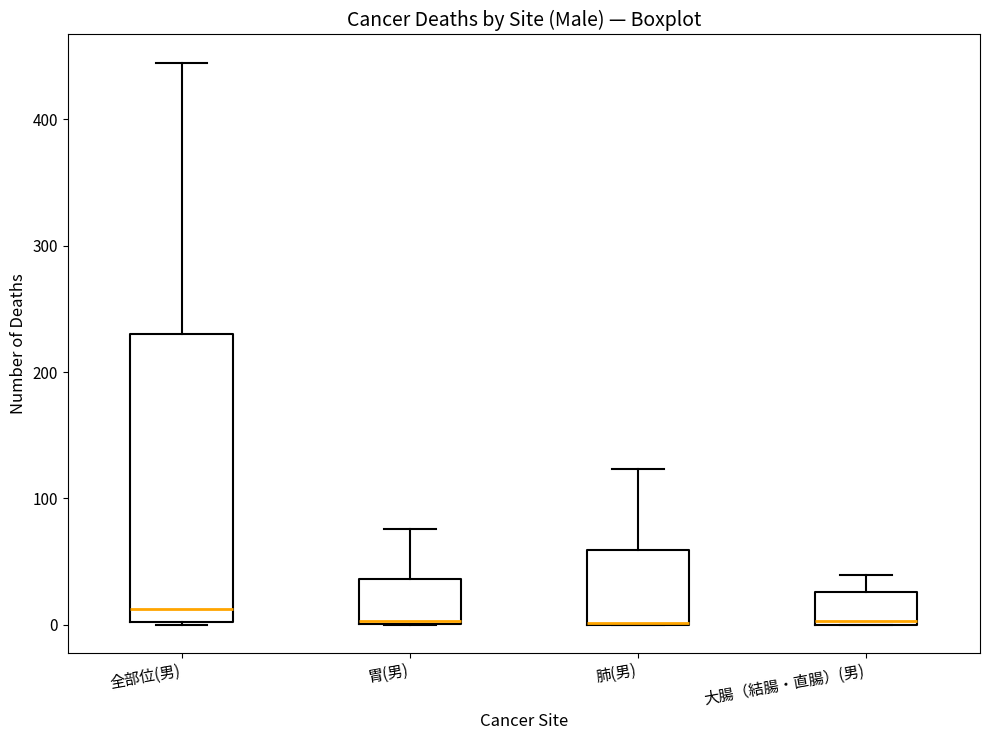

Reading left to right, read every box against the y-axis: the position of its median line, the range the box covers, and the ends of its whiskers. The values are not printed on the chart, so give them approximately, as read against the axis.

全部位(男): median 10, box 0 to 230, whiskers 0 to 450
胃(男): median 0, box 0 to 40, whiskers 0 to 80
肺(男): median 0 (drawn on the box's lower edge), box 0 to 60, whiskers 0 to 120
大腸（結腸・直腸）(男): median 0, box 0 to 30, whiskers 0 to 40